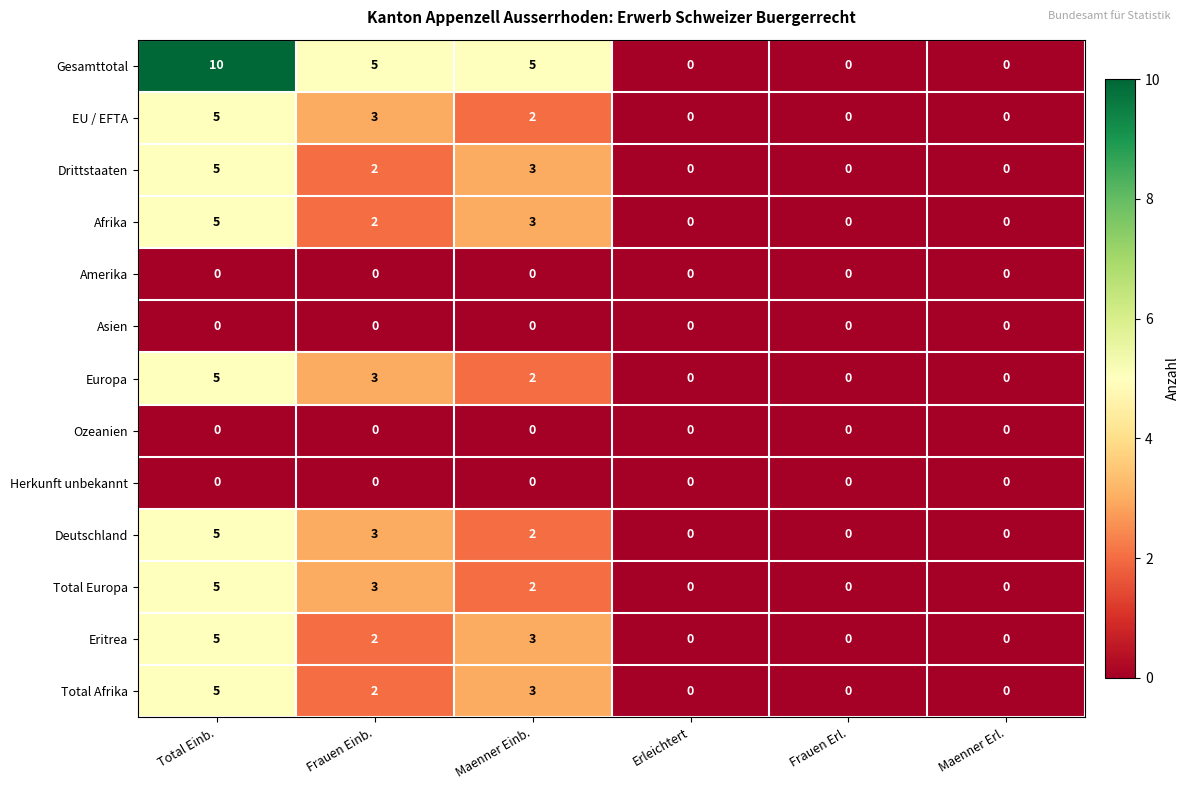

At which category does the chart reach its peak across all series?

Total Einb.